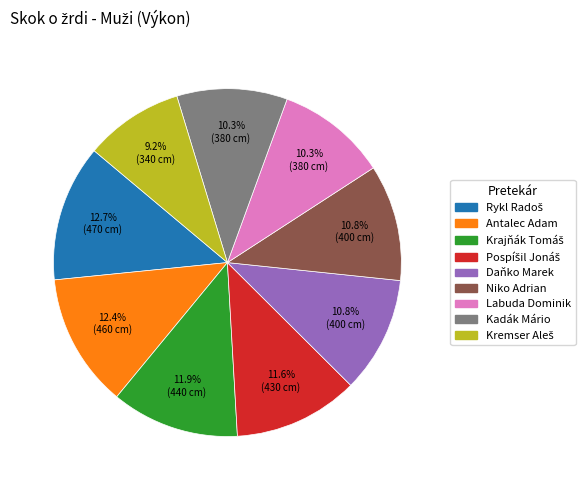

What percentage is NOT represented by Daňko Marek?

89.2%